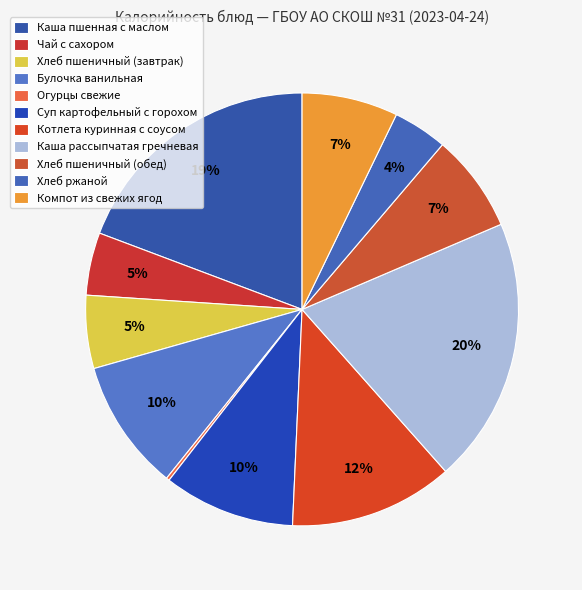

How many slices are in this pie chart?

11